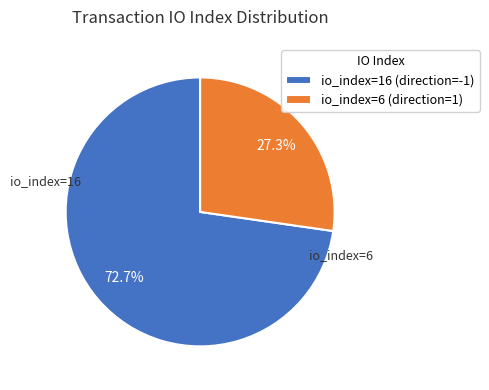

Approximately how many times larger is the value at io_index=16 (direction=-1) compared to io_index=6 (direction=1)?

2.7